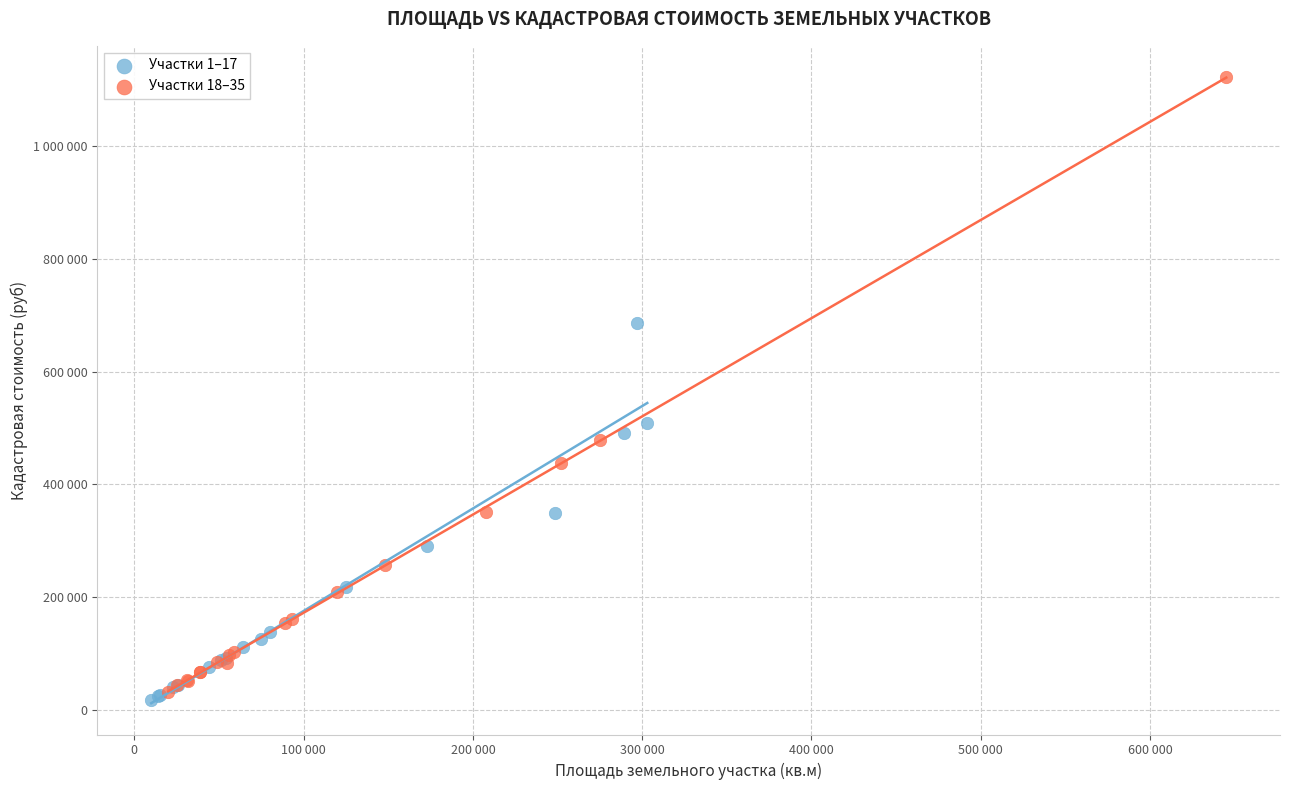

Which series reaches the maximum Y coordinate?

Участки 18–35